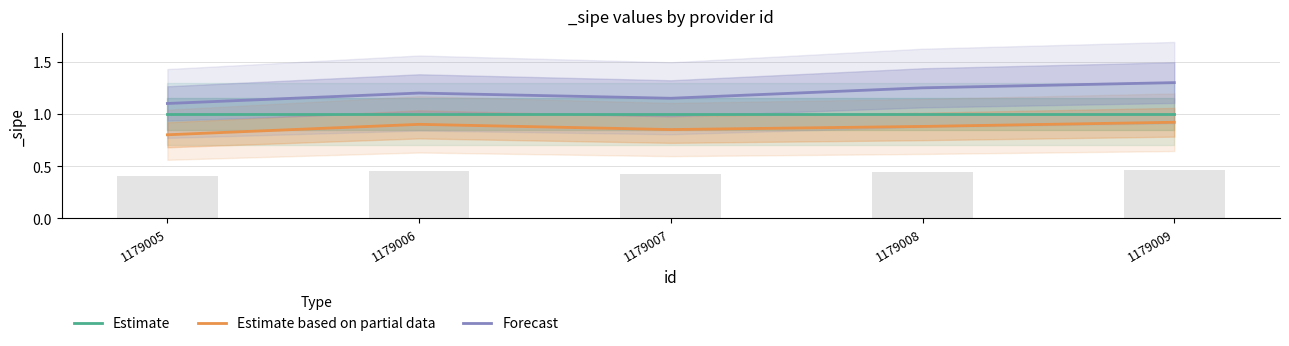

Between 1179007 and 1179008, which series saw the biggest shift?

Forecast